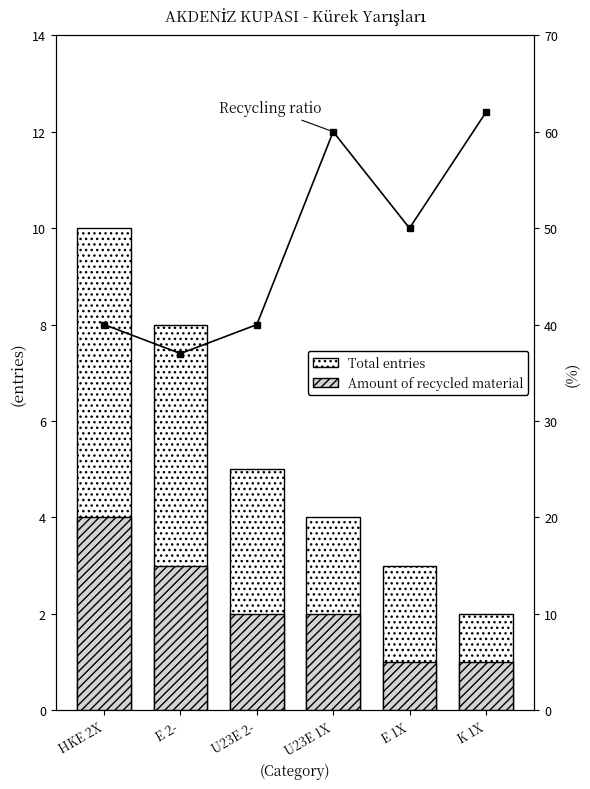

What is the approximate value of Recycling ratio at K 1X?

62